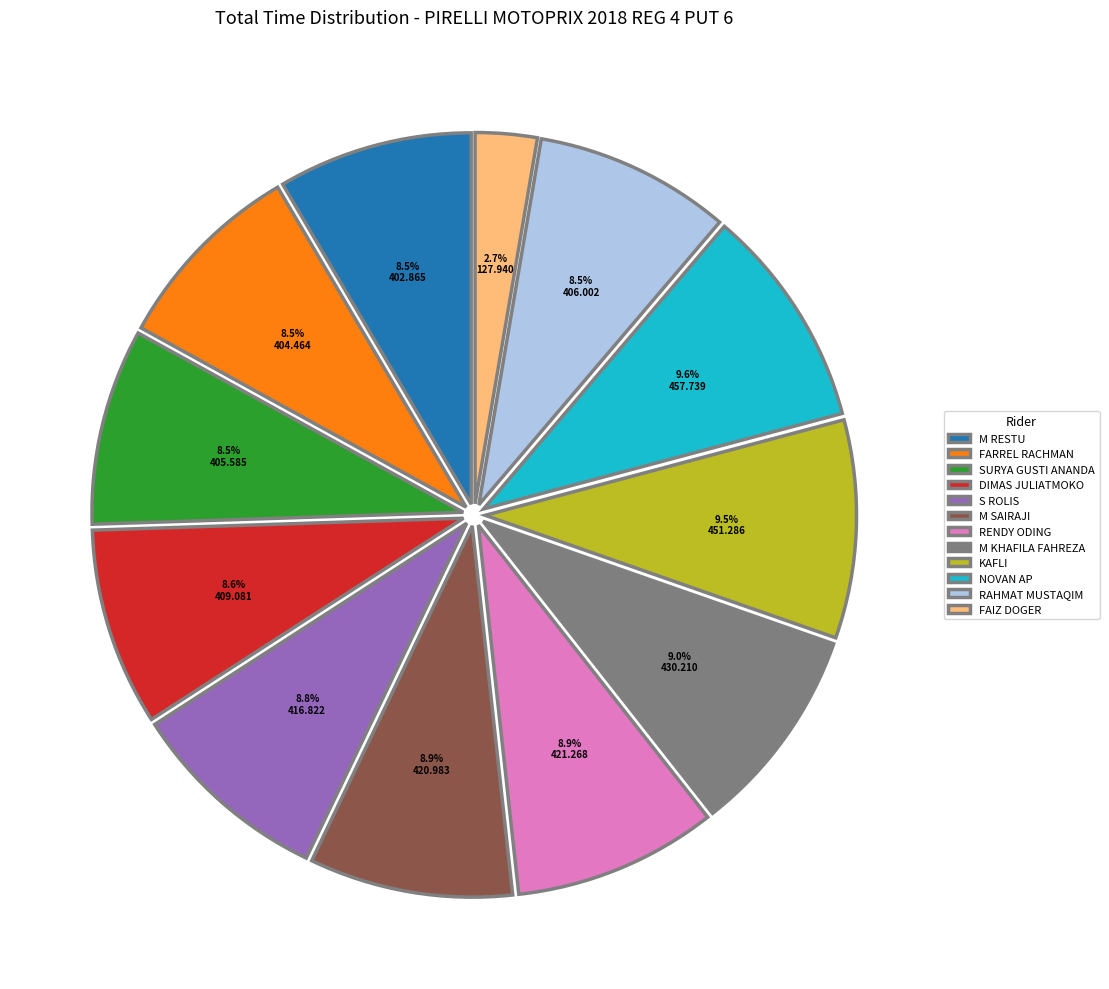

To the nearest percent, what is the combined percentage of NOVAN AP and S ROLIS?

18%